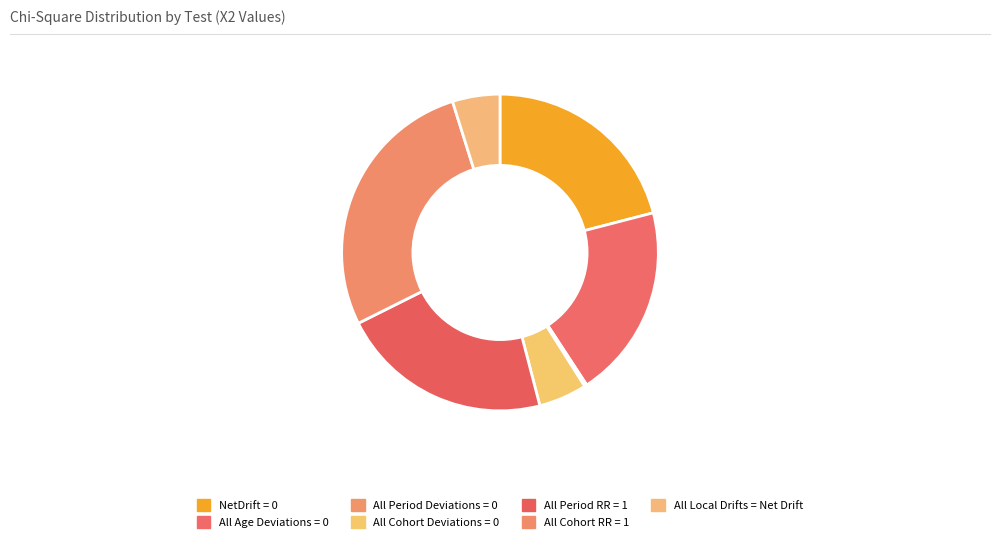

What is the change in value from NetDrift = 0 to All Local Drifts = Net Drift?

-788.6